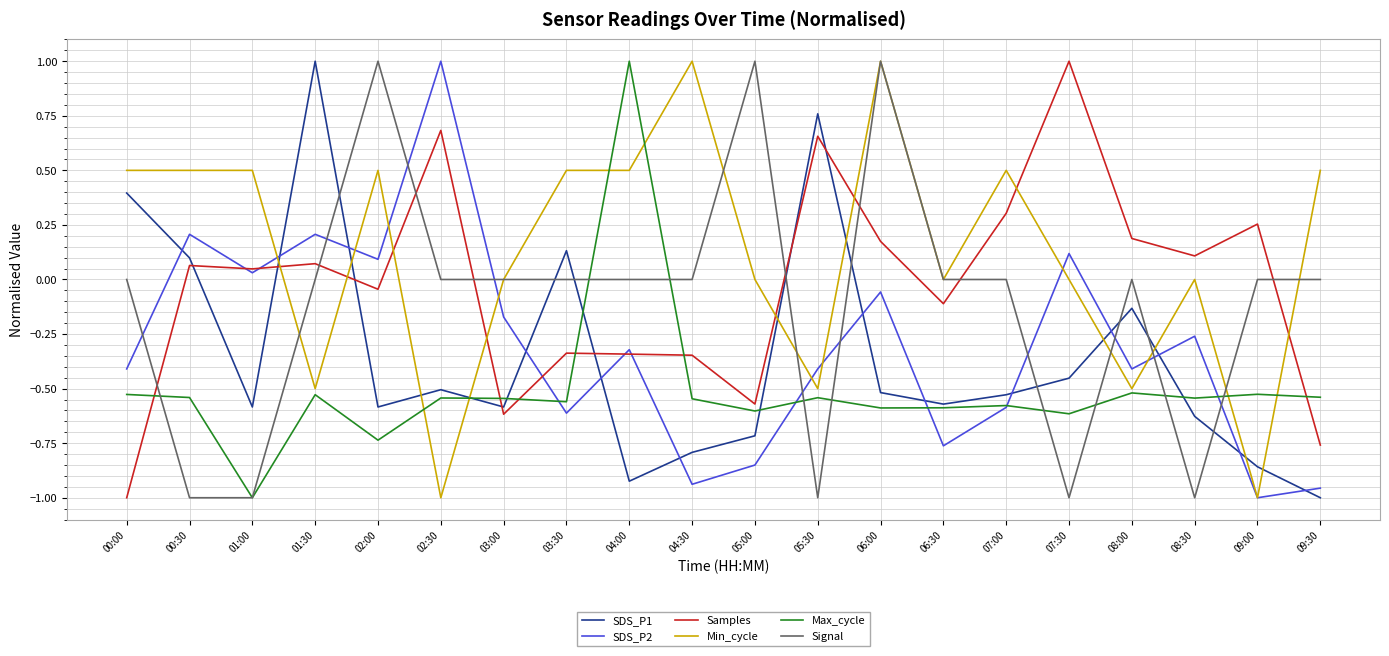

Is it true that SDS_P1 equals -0.1 at 07:00?

False